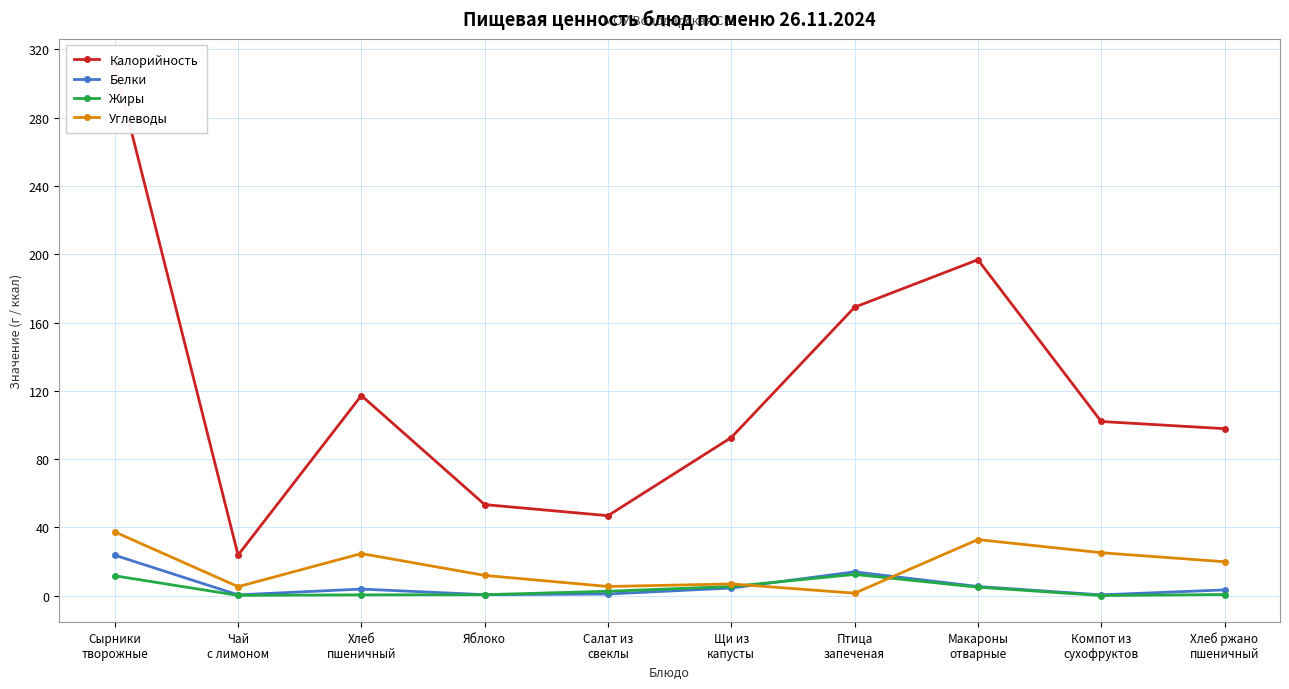

What is the sum of the Углеводы values at Салат из
свеклы and Сырники
творожные?

42.6